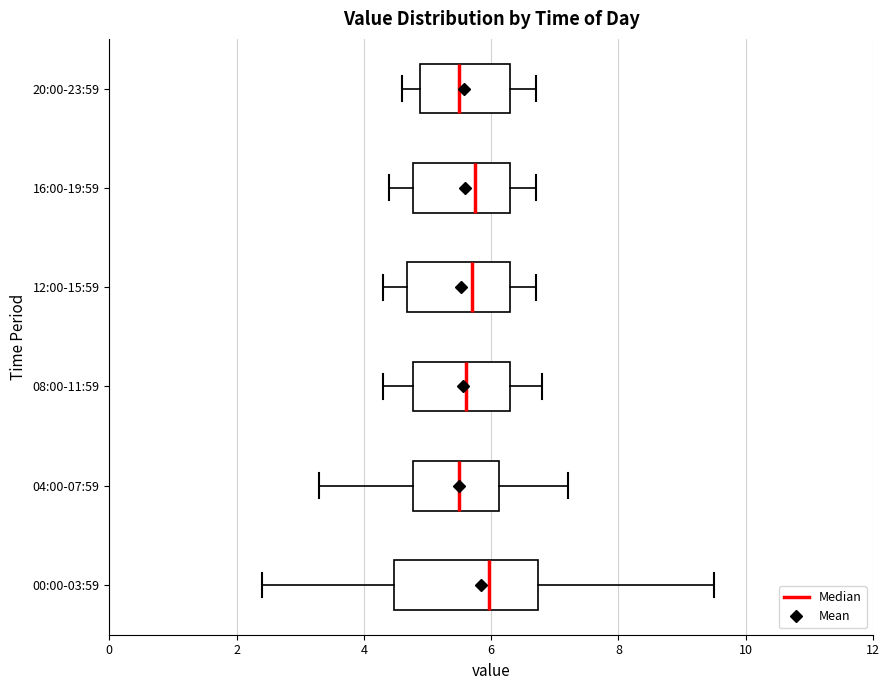

Reading bottom to top, transcribe this box plot: for each box, give where its median line is, the range the box spans, and where its two whiskers end, as read against the x-axis. The values are not printed on the chart, so give them approximately, as read against the axis.

00:00-03:59: median 6.0, box 4.4 to 6.8, whiskers 2.4 to 9.6
04:00-07:59: median 5.6, box 4.8 to 6.2, whiskers 3.4 to 7.2
08:00-11:59: median 5.6, box 4.8 to 6.4, whiskers 4.4 to 6.8
12:00-15:59: median 5.8, box 4.6 to 6.4, whiskers 4.4 to 6.8
16:00-19:59: median 5.8, box 4.8 to 6.4, whiskers 4.4 to 6.8
20:00-23:59: median 5.6, box 4.8 to 6.4, whiskers 4.6 to 6.8